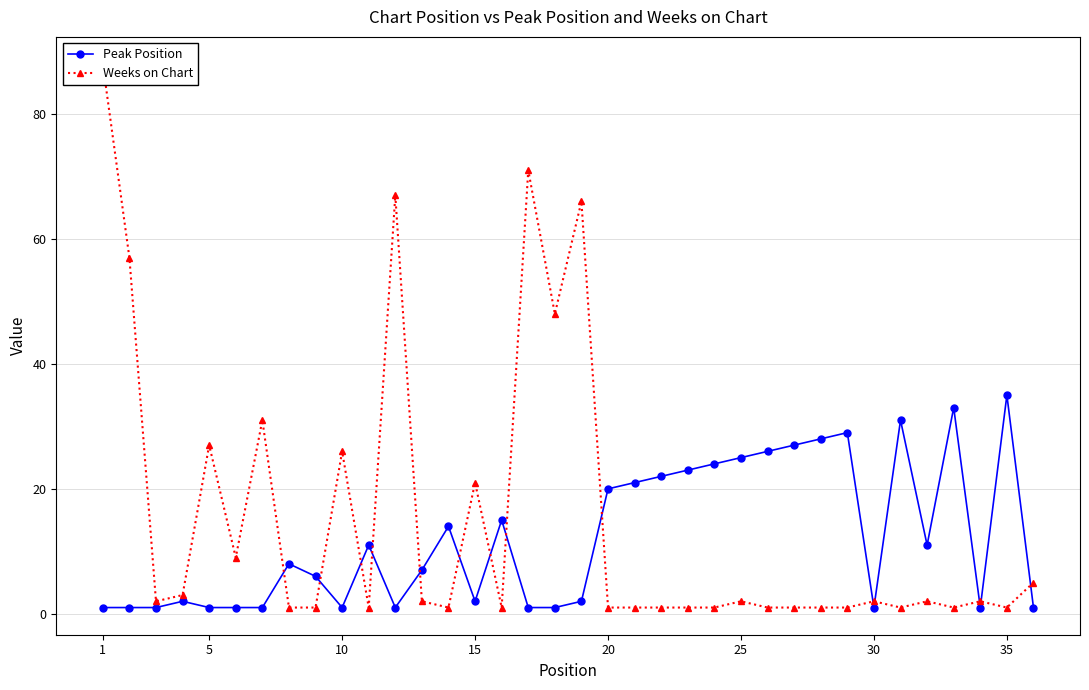

What is the smallest value displayed?

1